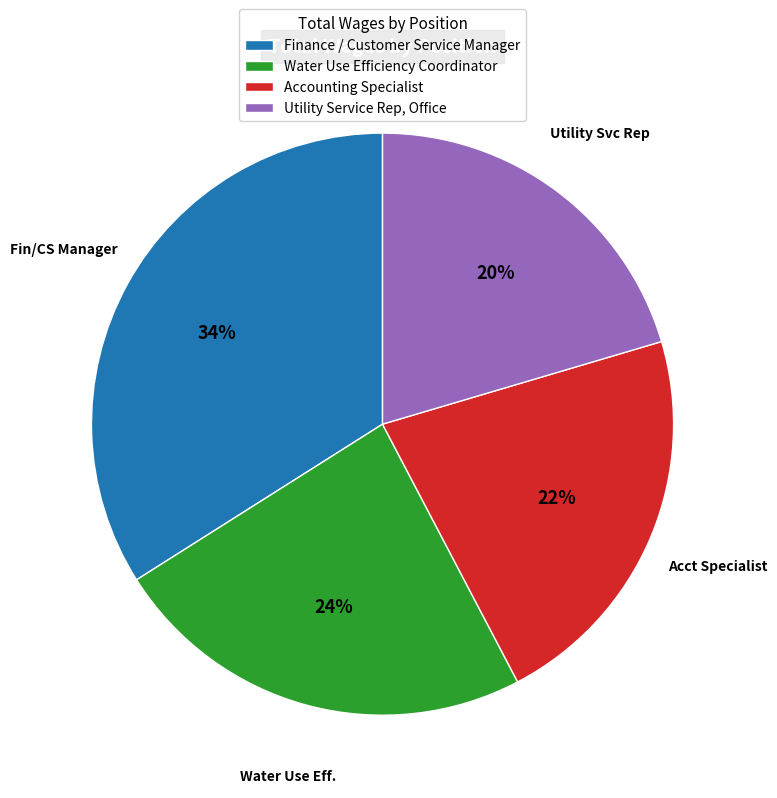

Count the number of slices in the pie.

4